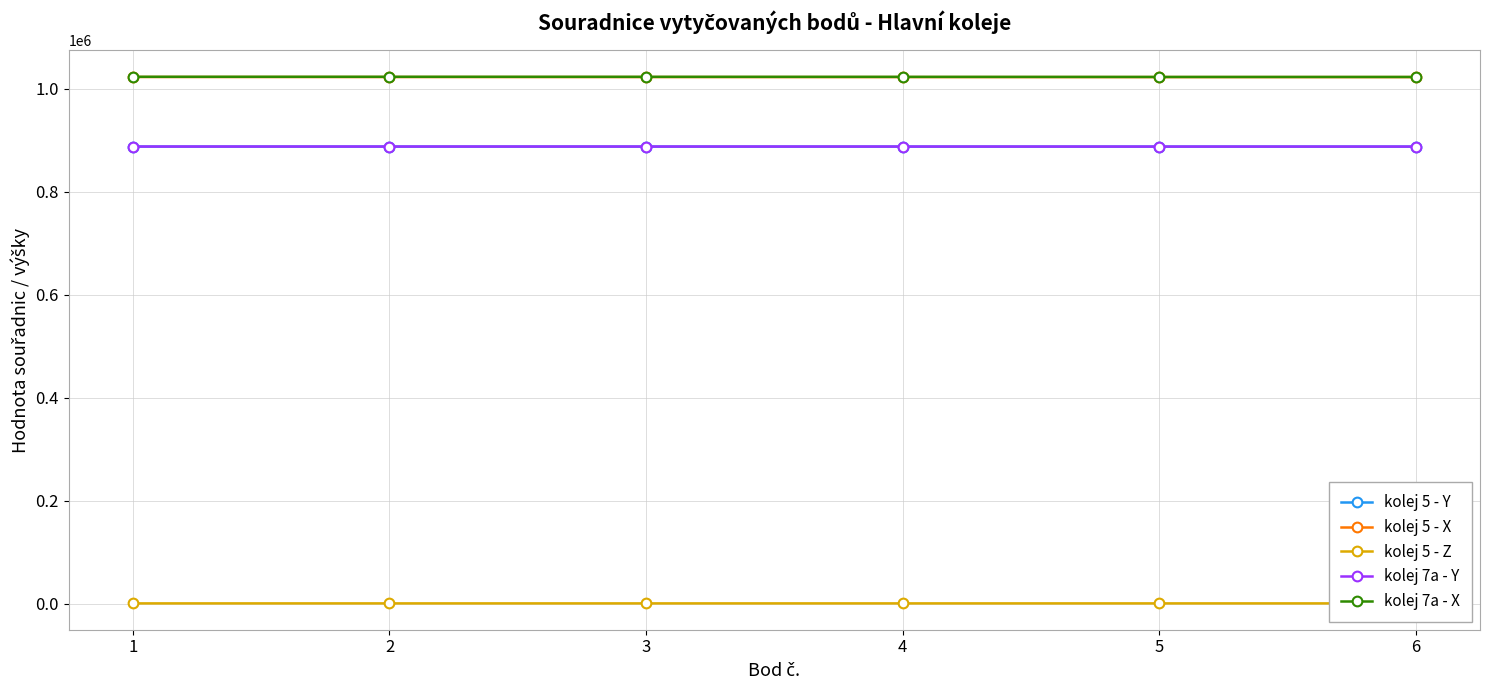

Which series has the largest range (max minus min)?

kolej 7a - X